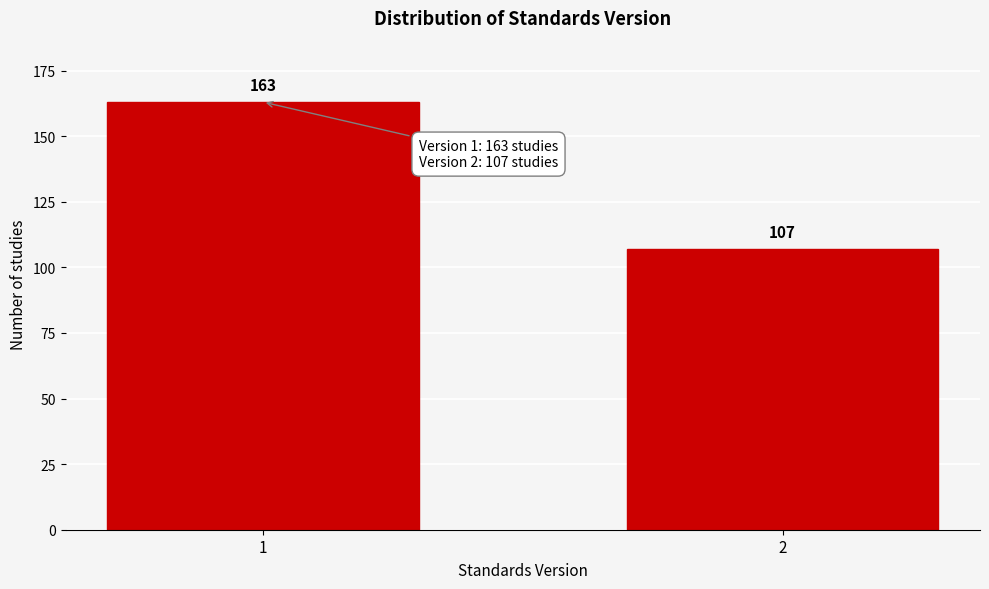

Reading right to left, what are all the values shown in this chart?

107	163